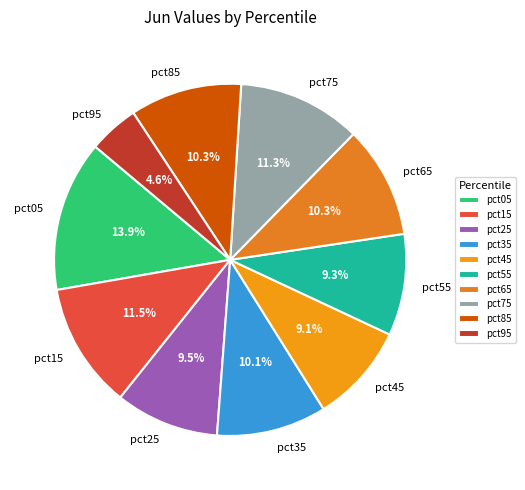

How many segments does this pie chart have?

10